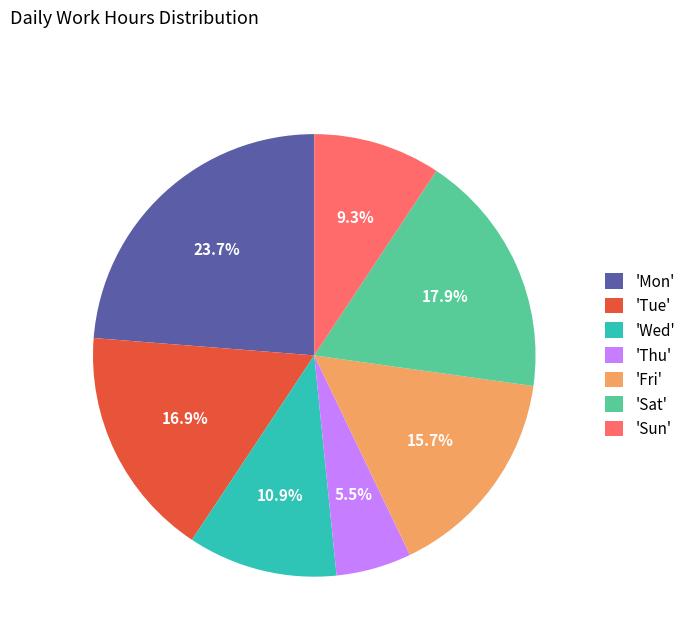

Count the number of slices in the pie.

7